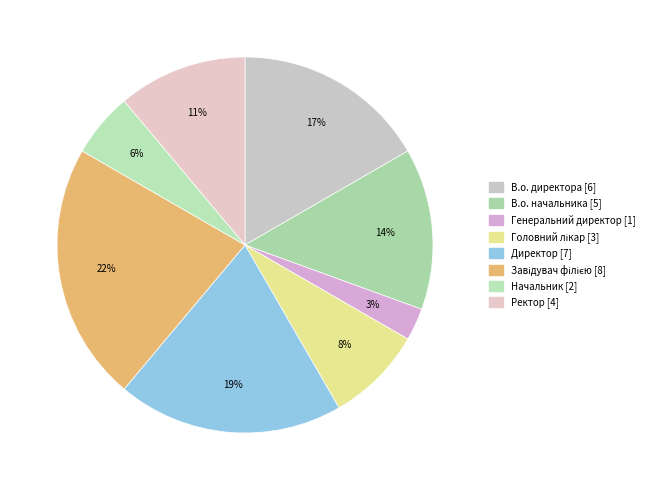

Which slice is the smallest?

Генеральний директор